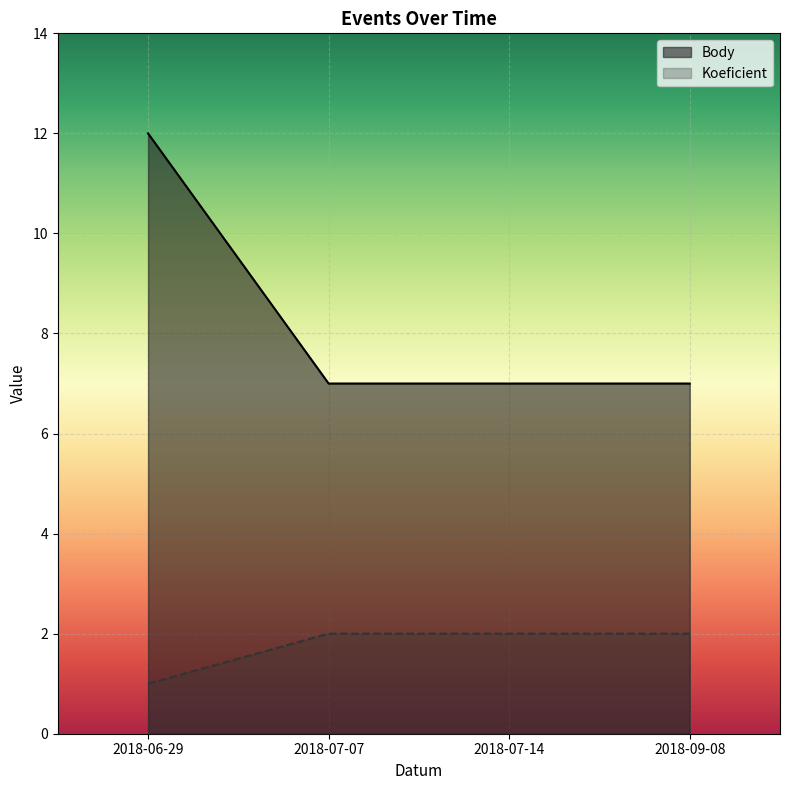

Is the value of Body at 2018-07-14 greater than the value of Koeficient at 2018-06-29?

Yes